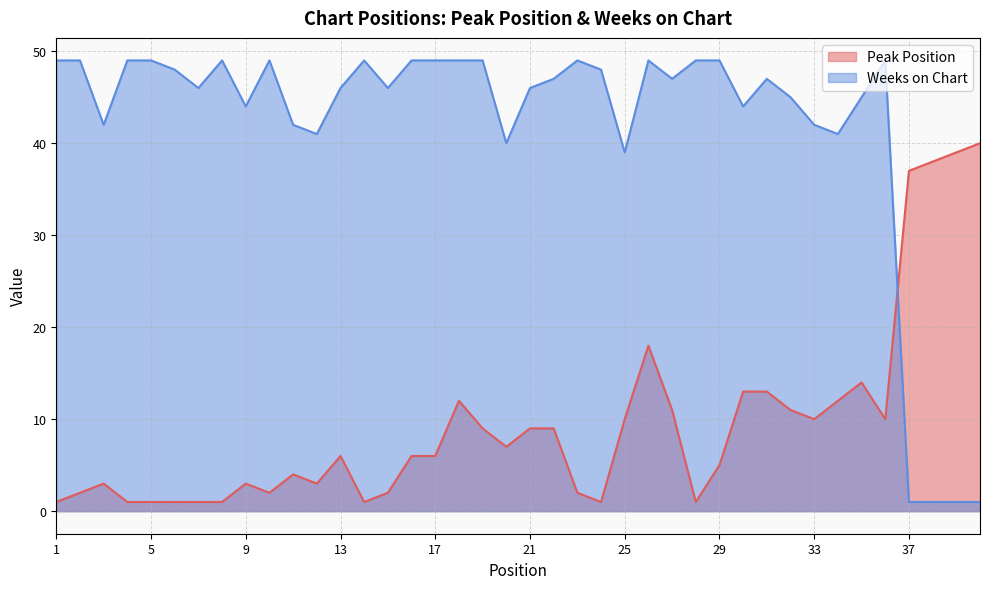

What is the average value of the Weeks on Chart series?

42